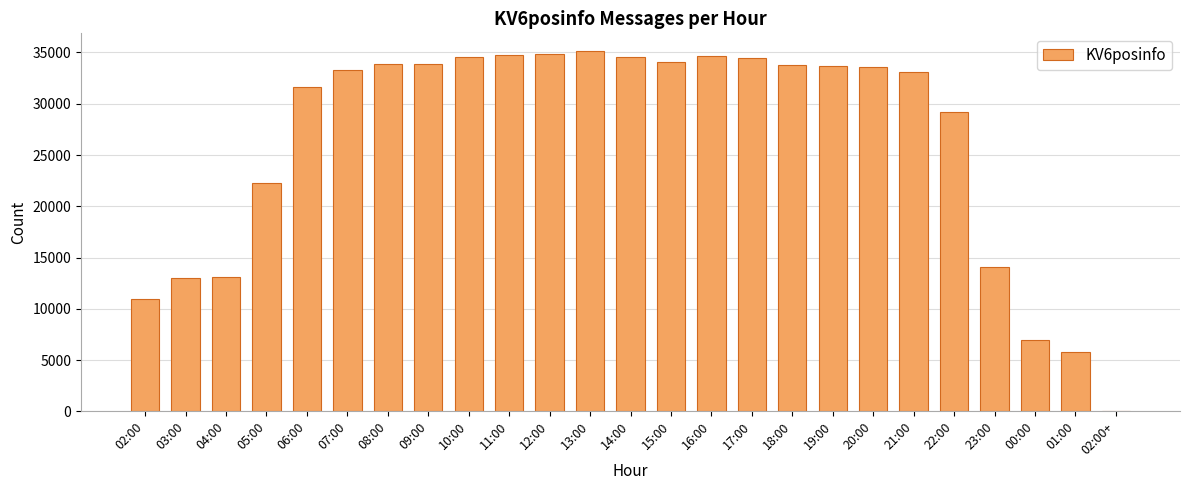

What is the greatest value displayed?

35111